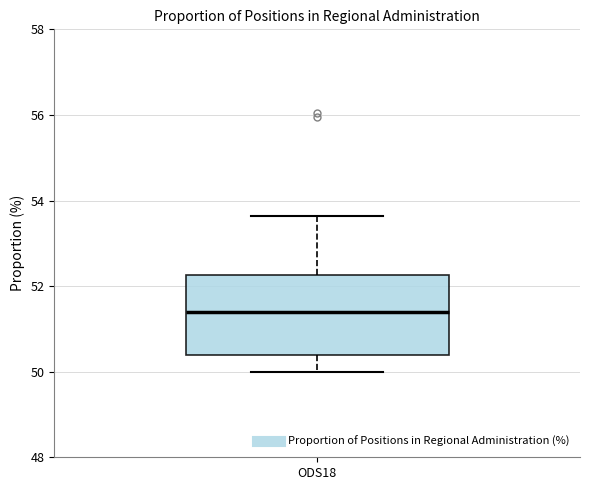

Where is the upper edge of the box for ODS18 on the y-axis? The values are not printed on the chart, so give them approximately, as read against the axis.

52.2